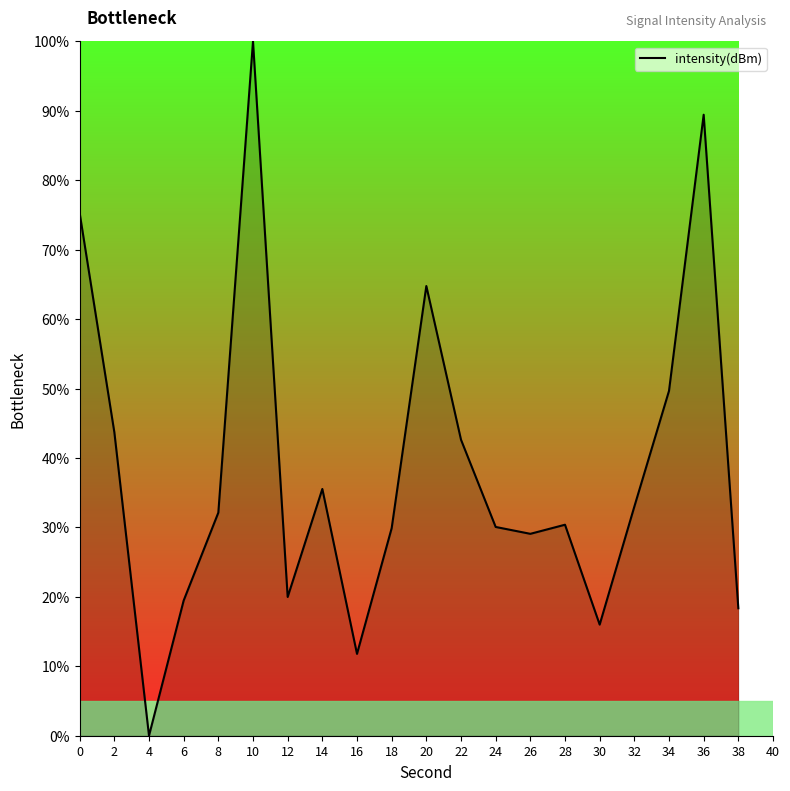

What is the ratio of the value at 34 to the value at 18?

1.7